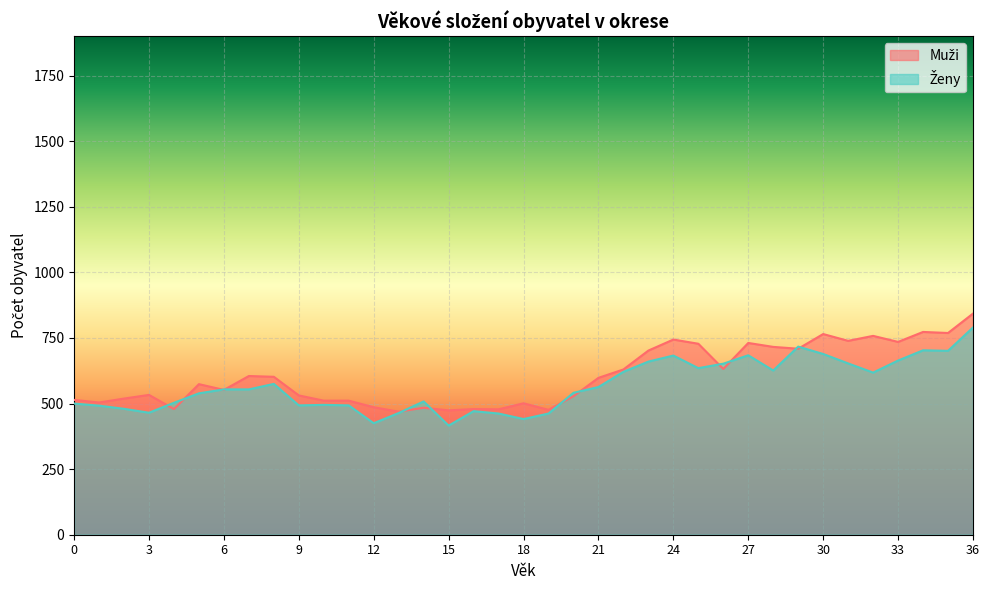

Rank the series at 7 from highest to lowest value.

Muži, Ženy